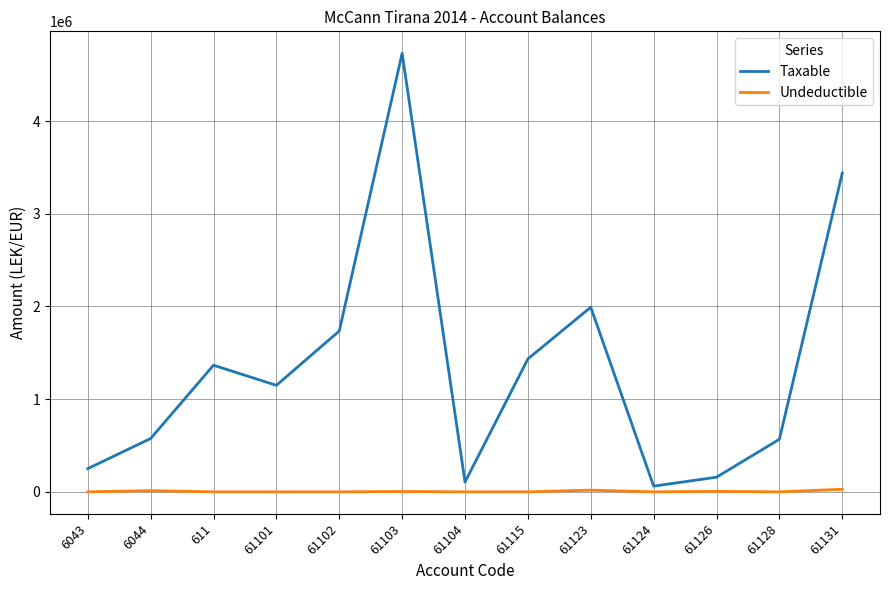

What is the spread (max minus min) of values at 61104?

105900.0